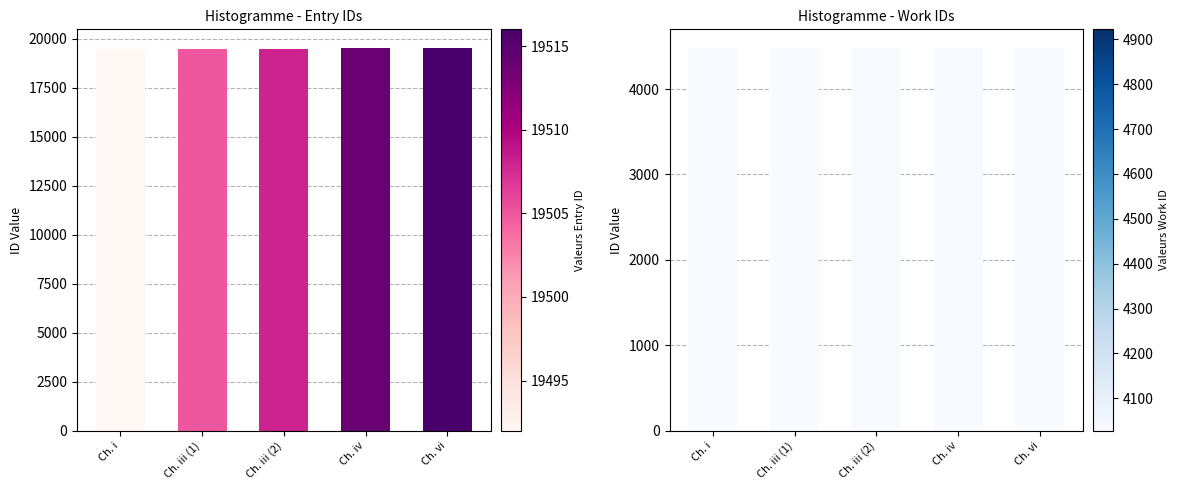

Rank the categories by work_id value from lowest to highest.

Ch. i, Ch. iii (1), Ch. iii (2), Ch. iv, Ch. vi